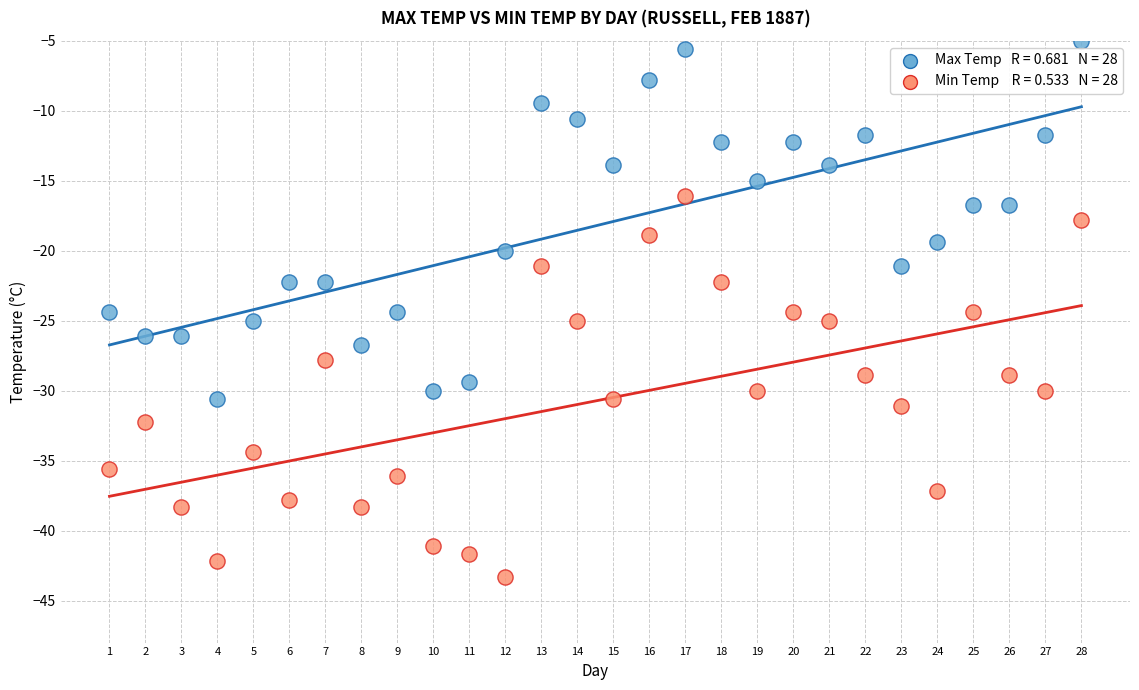

Across all data points, what is the range of Y values (max minus min)?

38.3